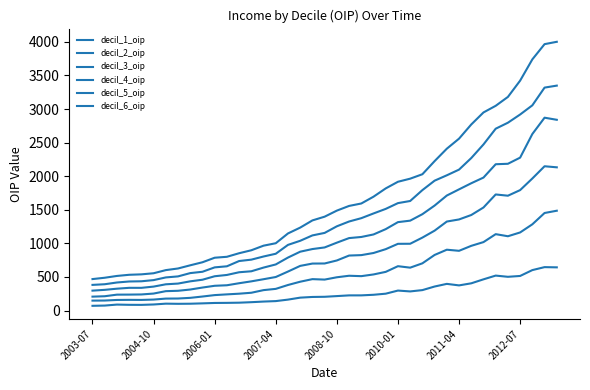

What is the average value of the decil_5_oip series?

1390.9